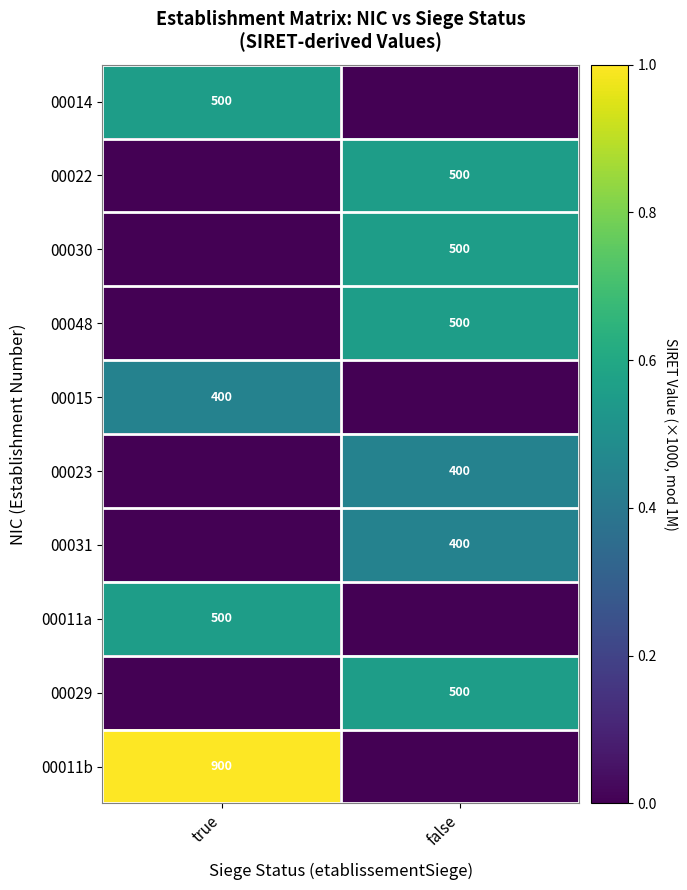

The value of 00011b at true is 900. True or false?

True